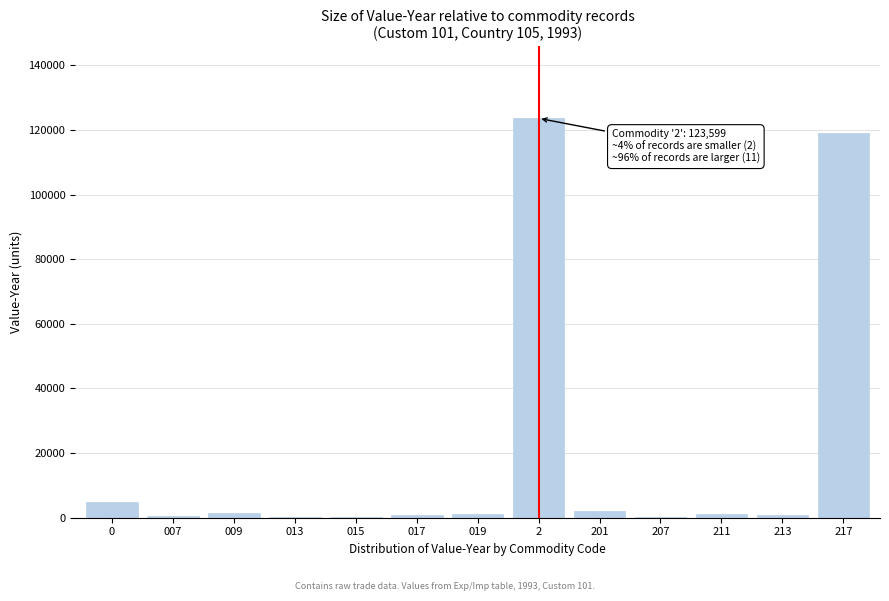

What is the greatest value displayed?

123599